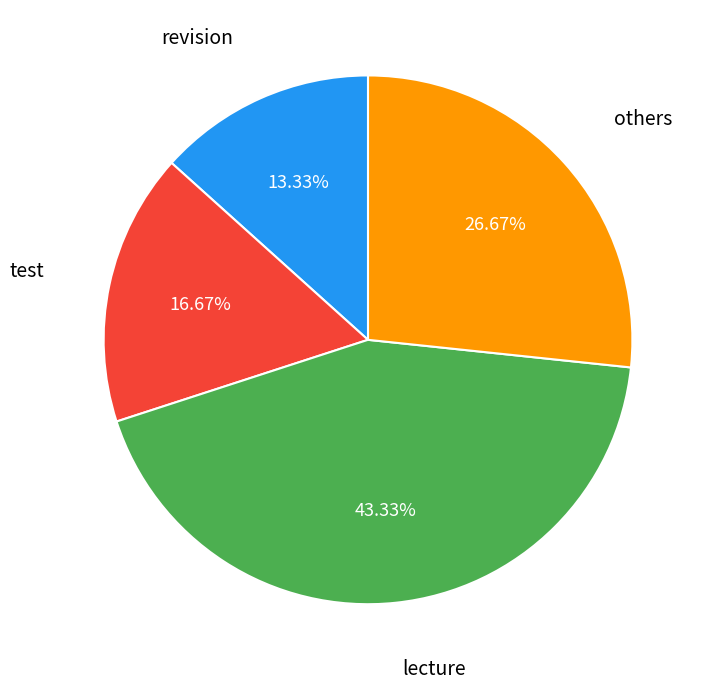

Is there any slice that represents more than half of the pie?

No